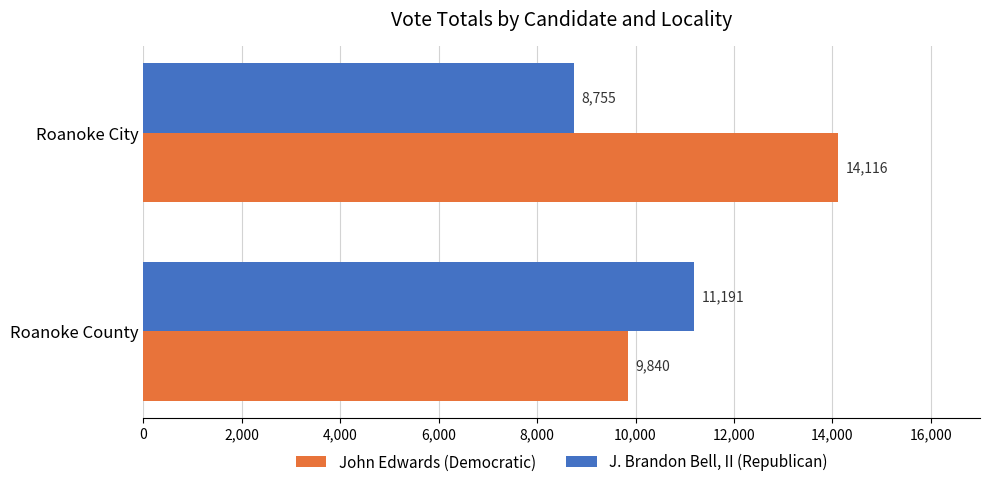

Rank the series by their average value, from lowest to highest.

J. Brandon Bell, II (Republican), John Edwards (Democratic)